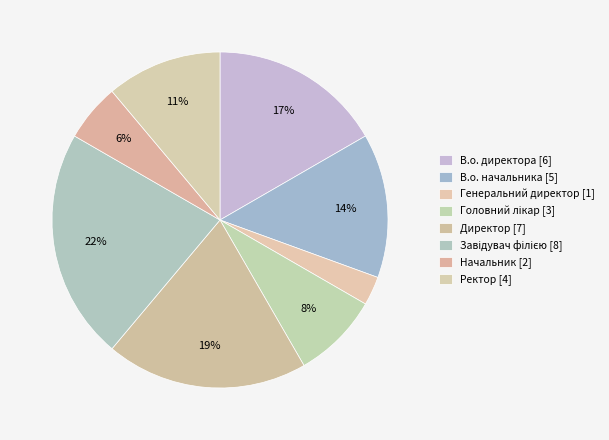

Does any single category account for the majority?

No